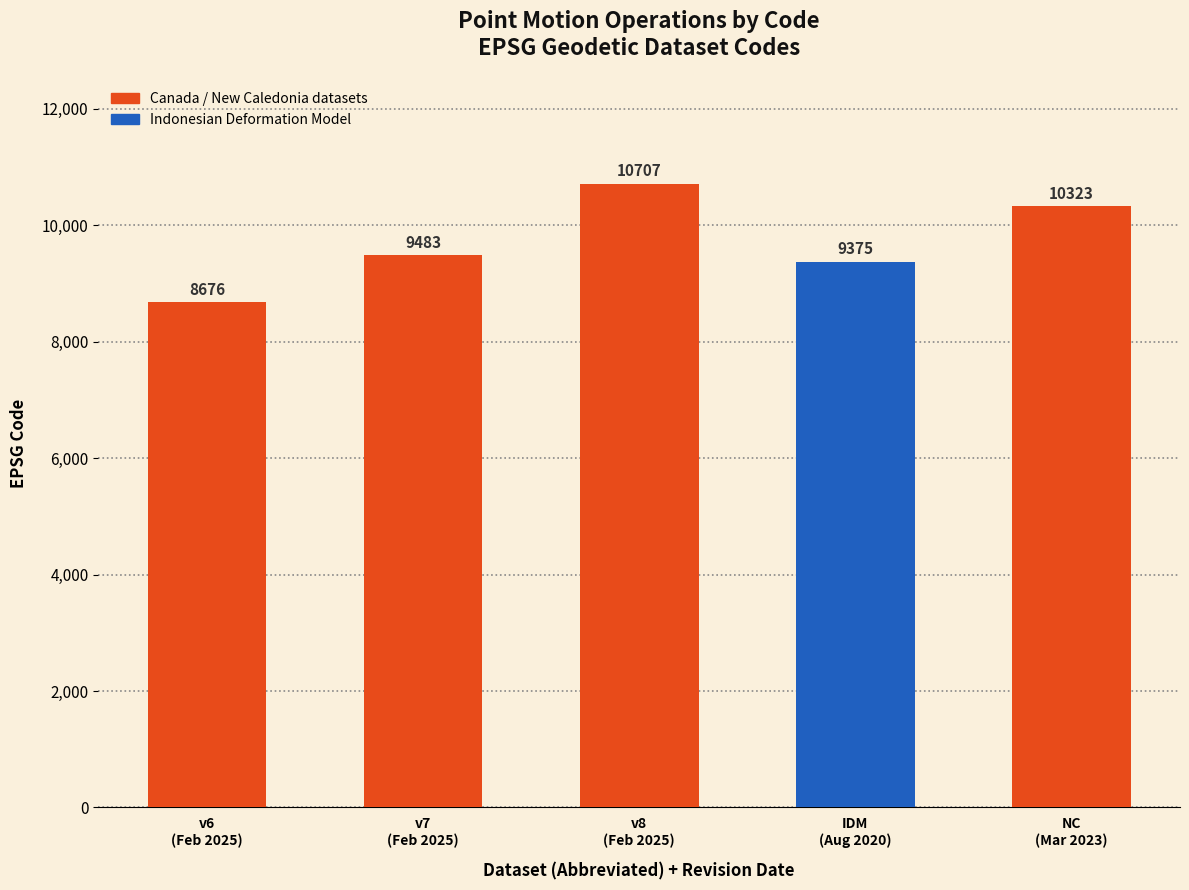

What is the value of the 2nd bar from the left?

9483